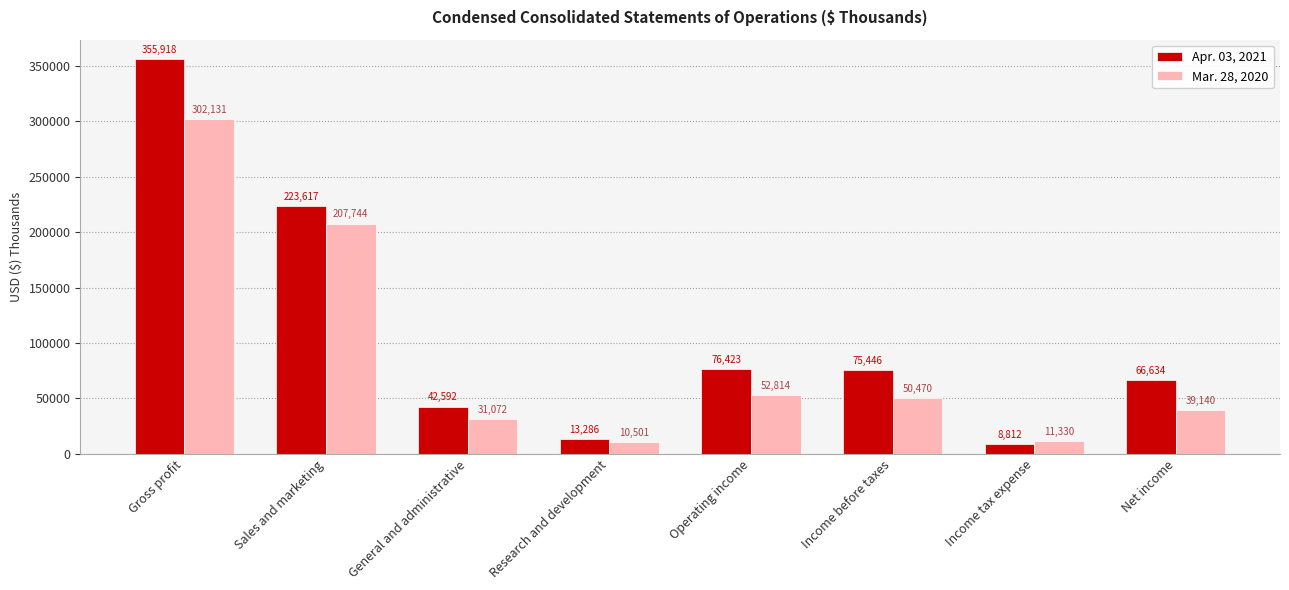

What are all the series names shown in the legend?

Apr. 03, 2021, Mar. 28, 2020